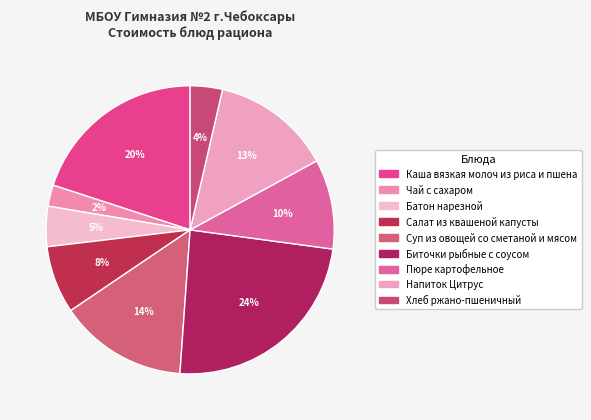

How many slices are in this pie chart?

9